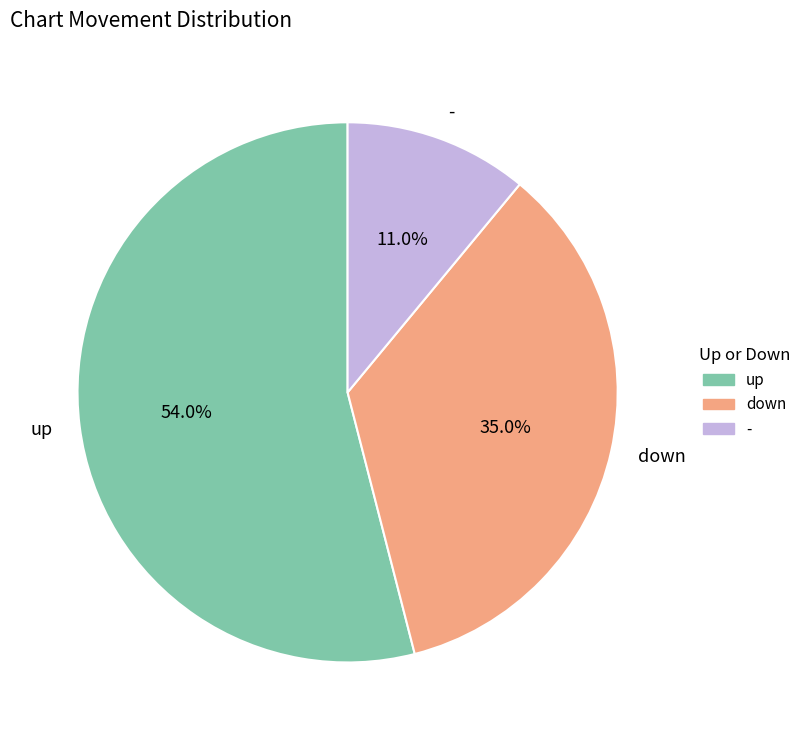

Count the number of slices in the pie.

3